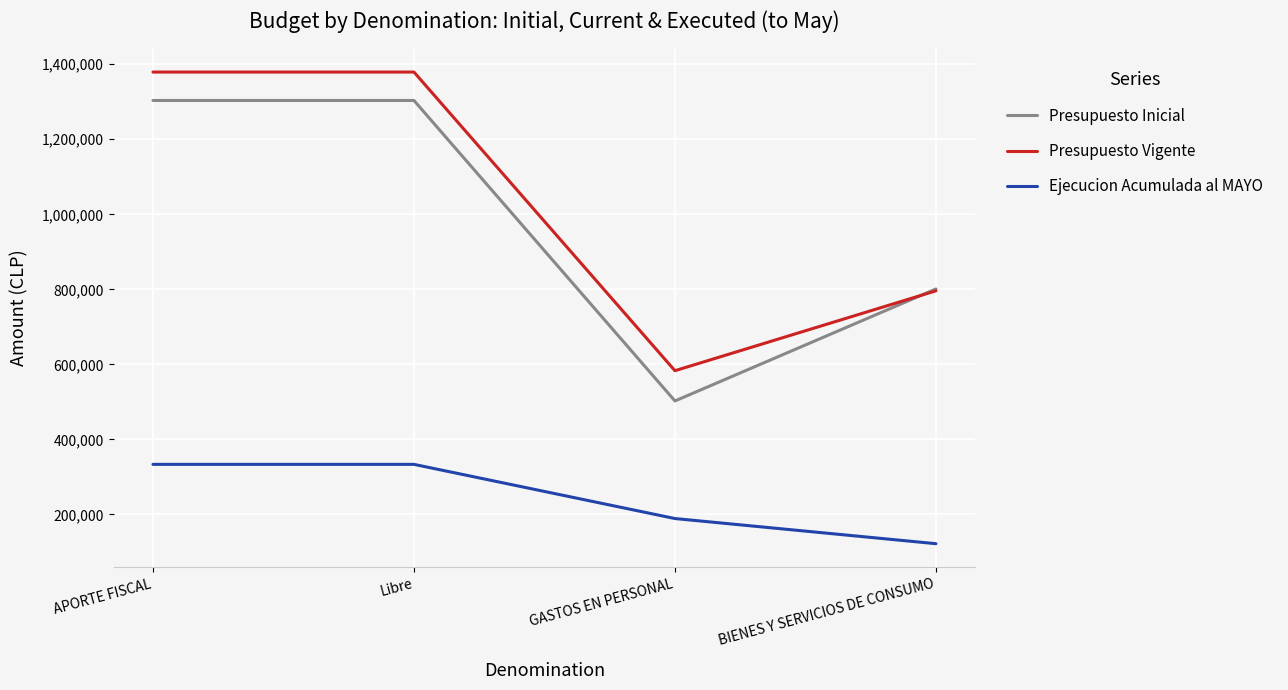

True or false: Ejecucion Acumulada al MAYO and Presupuesto Inicial intersect in this chart.

False